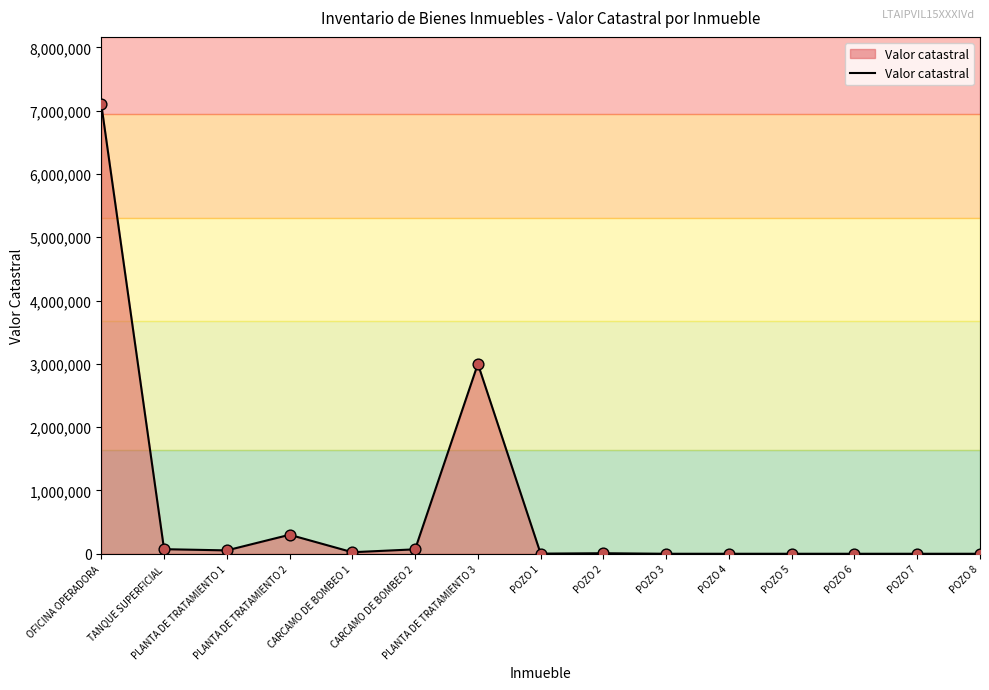

What is the change in value from PLANTA DE TRATAMIENTO 2 to POZO 2?

-291665.0